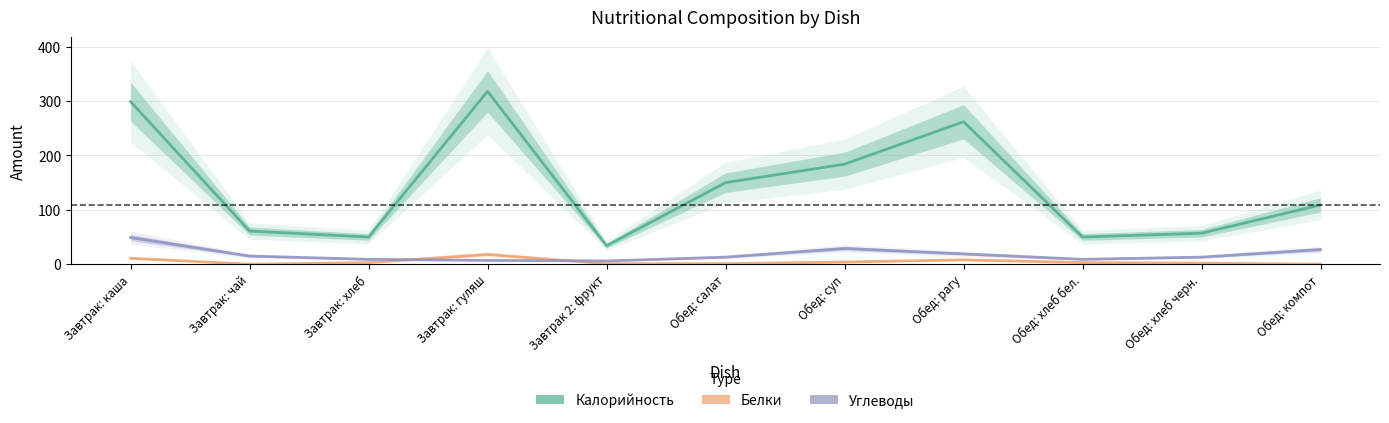

What is the sum of the Белки values at Обед: хлеб бел. and Завтрак: хлеб?

6